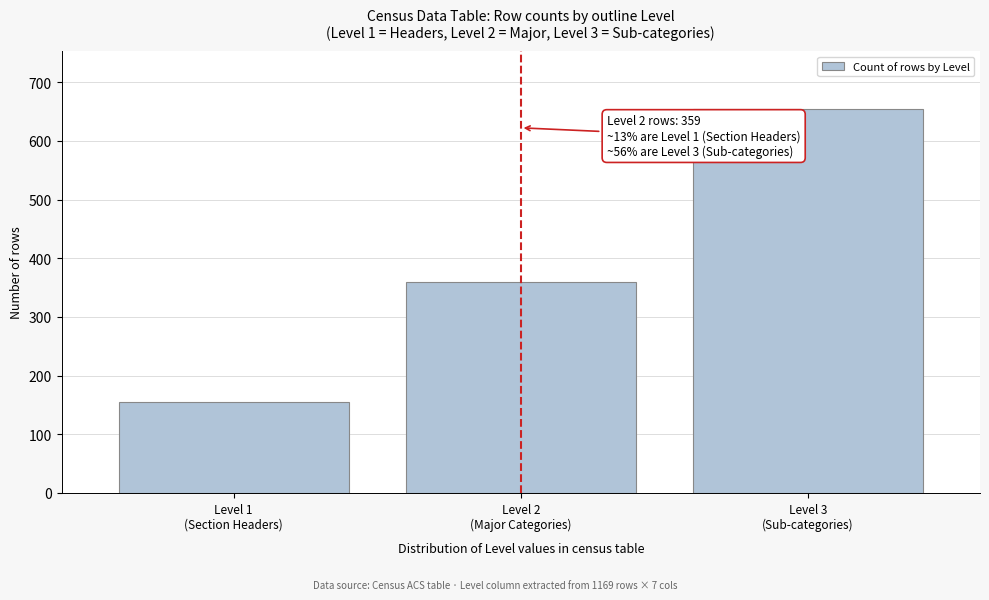

Reading left to right, extract all data points from this chart.

155	359	655